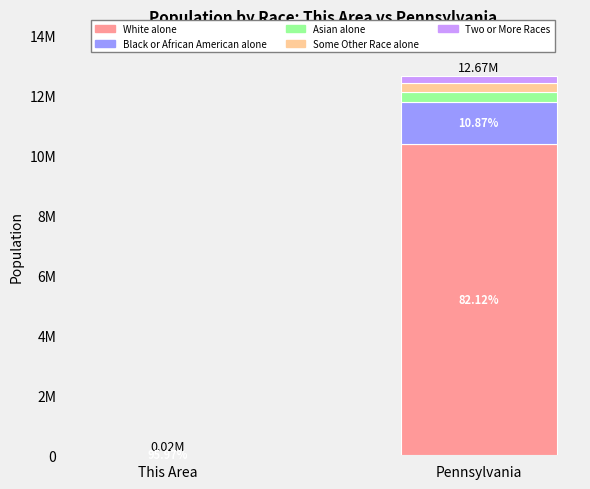

What position from the right is This Area?

2